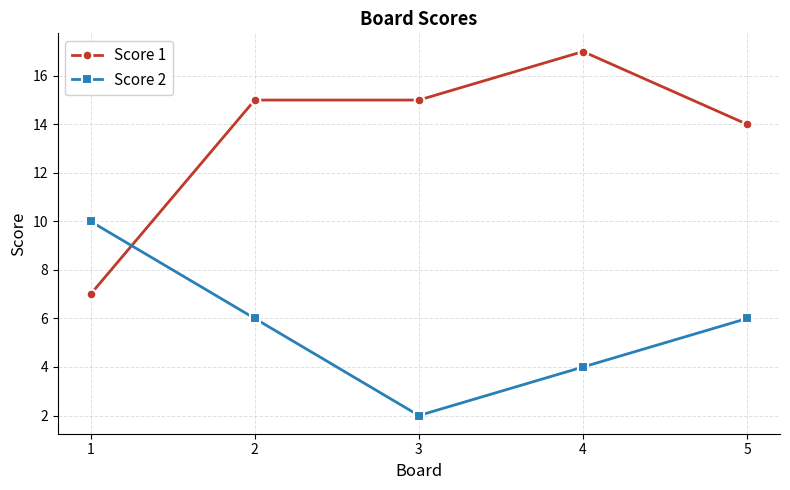

What are all the series names shown in the legend?

Score 1, Score 2